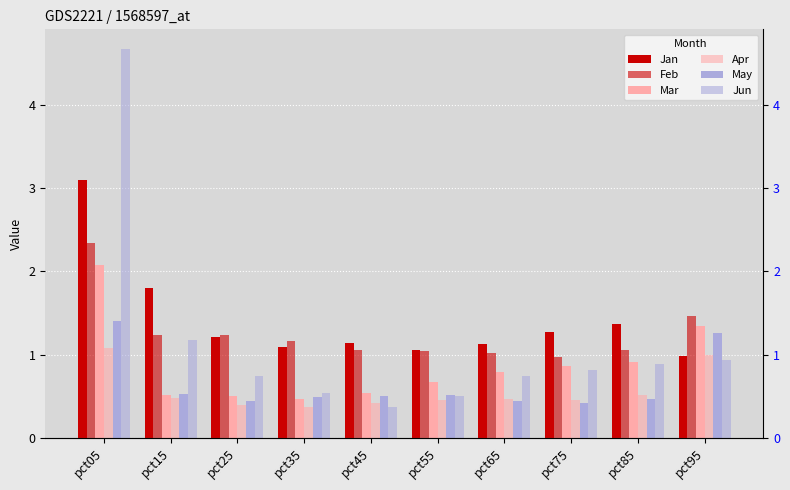

Which has a higher value, pct55 or pct25?

pct25